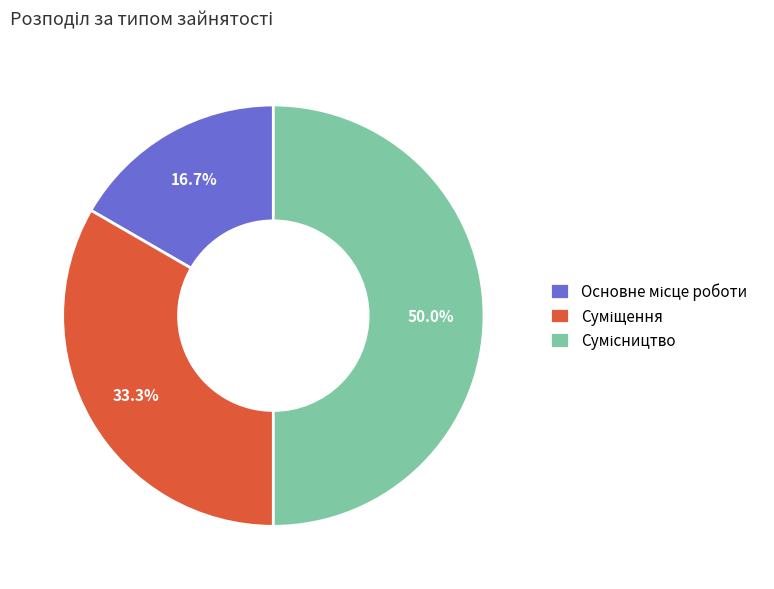

To the nearest percent, what is the combined percentage of Основне місце роботи and Сумісництво?

67%